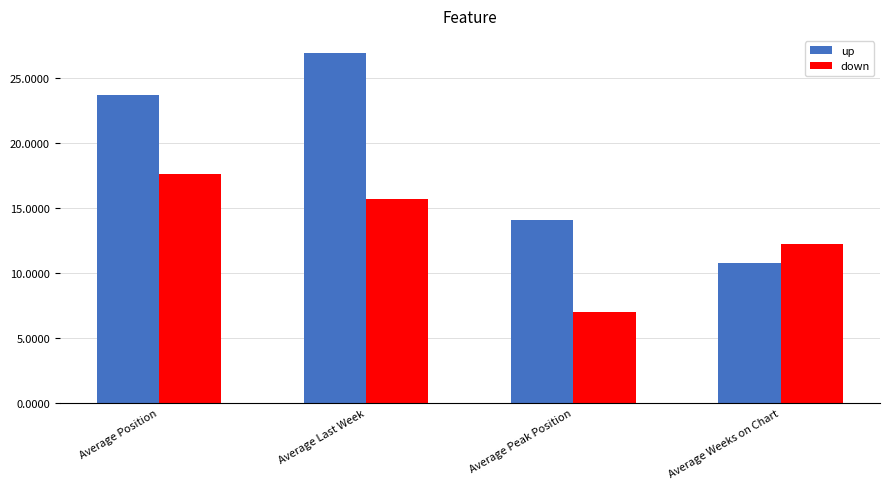

What is the total value across all series at Average Last Week?

42.6